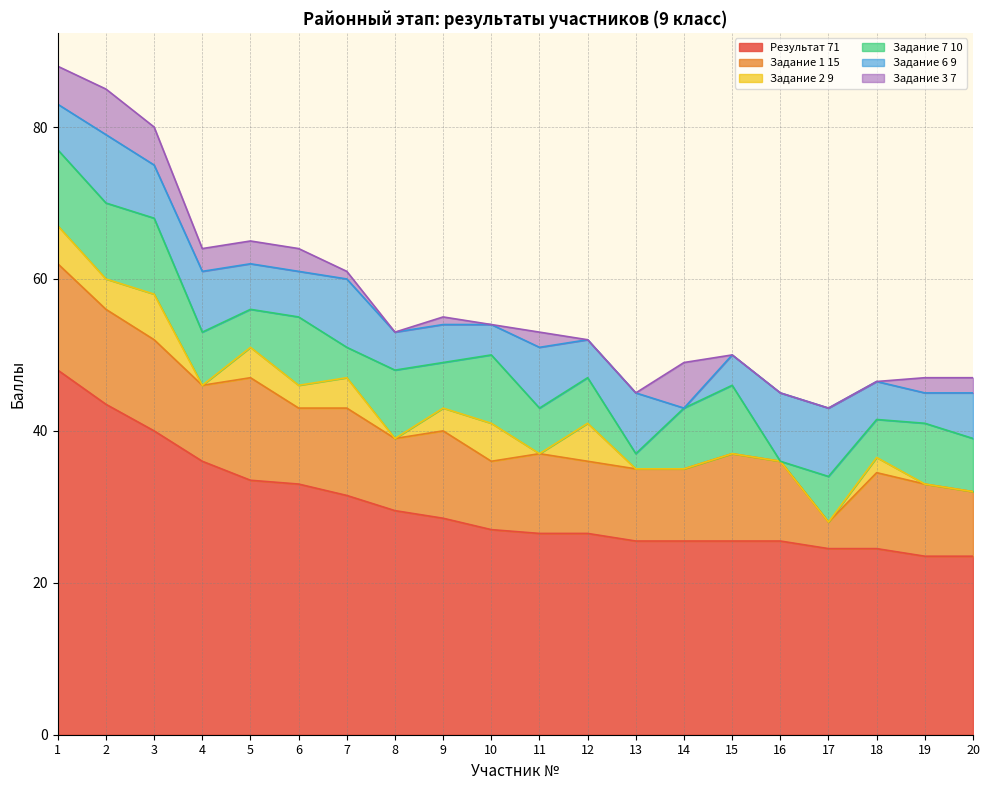

What is the spread (max minus min) of values at 2?

39.5